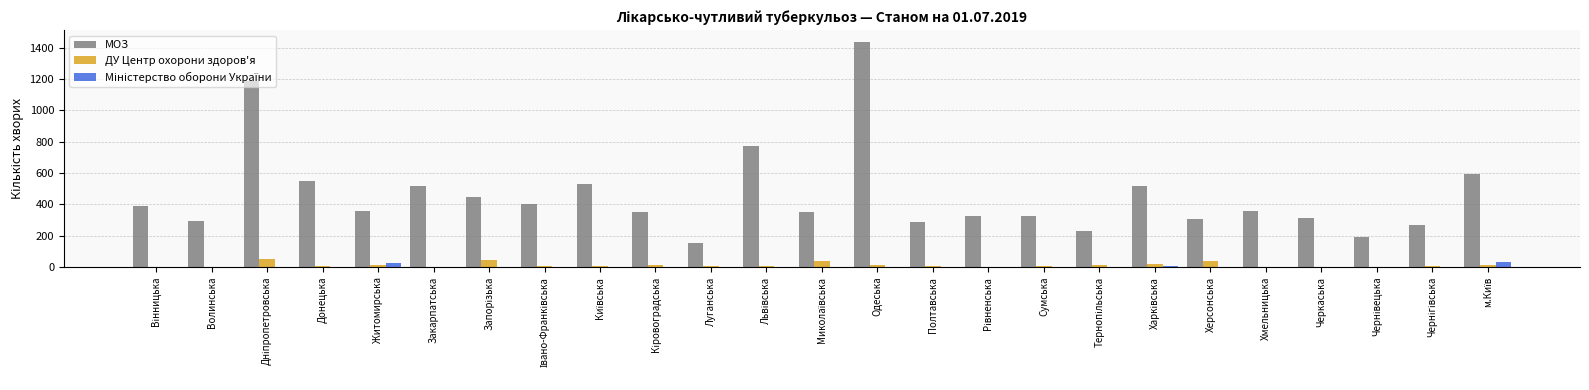

Which label corresponds to the largest value in the chart?

Одеська